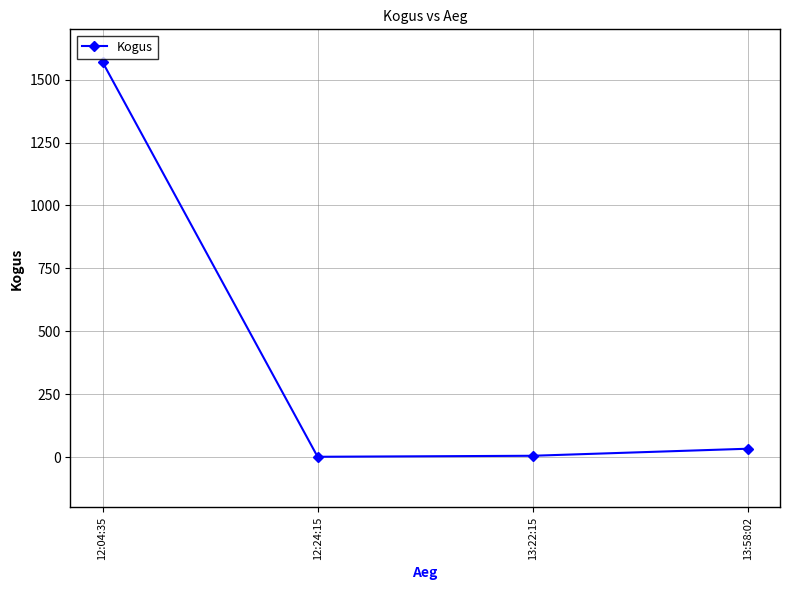

What is the maximum value shown in the chart?

1570